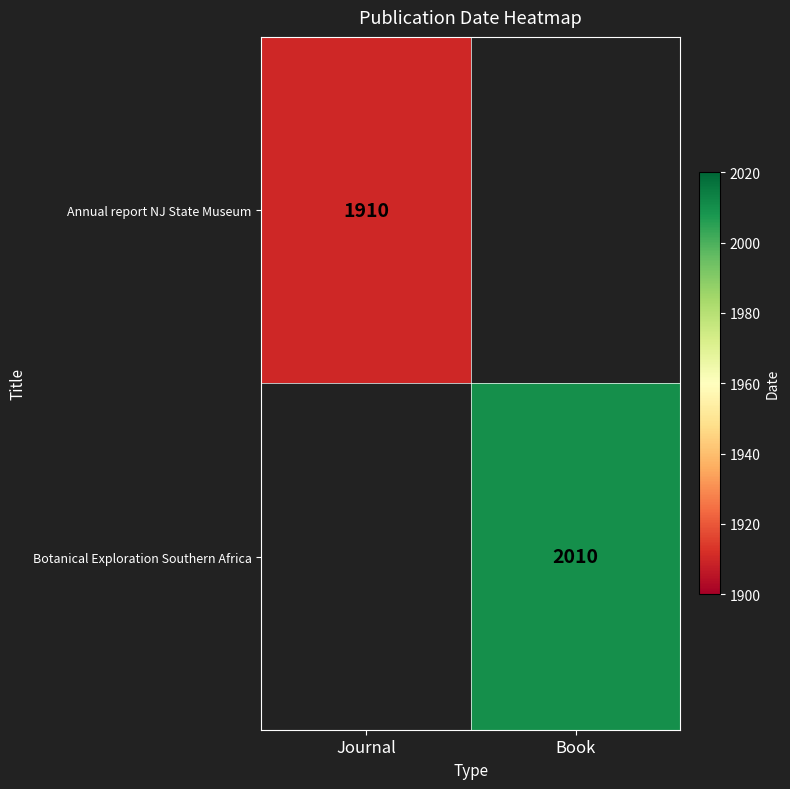

Which label corresponds to the largest value in the chart?

Book